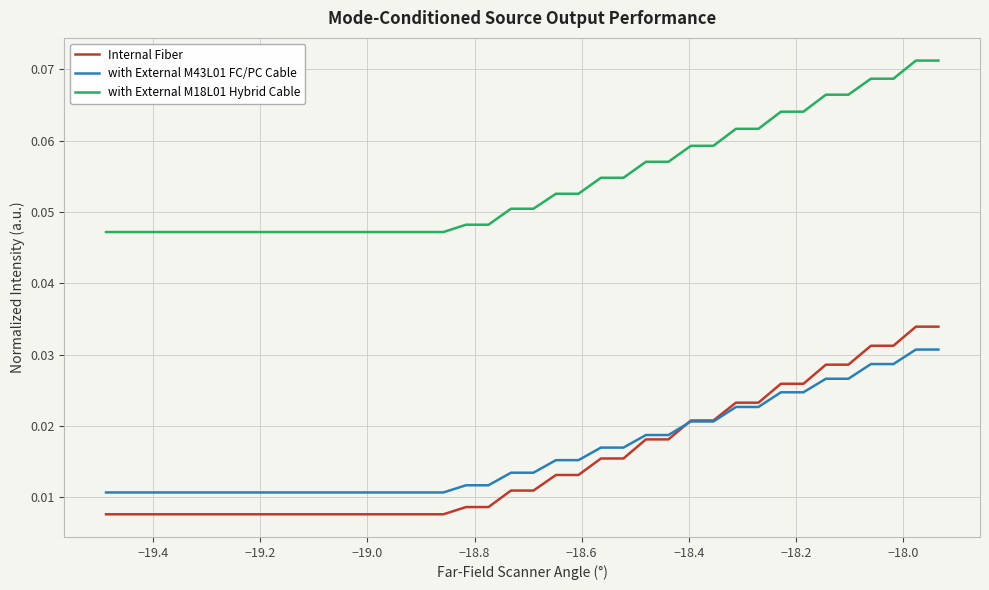

Which series has the largest total across all categories?

with External M18L01 Hybrid Cable